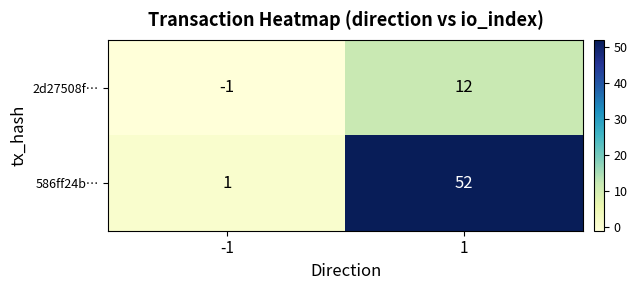

The value of 2d27508f… at 1 is 12. True or false?

True